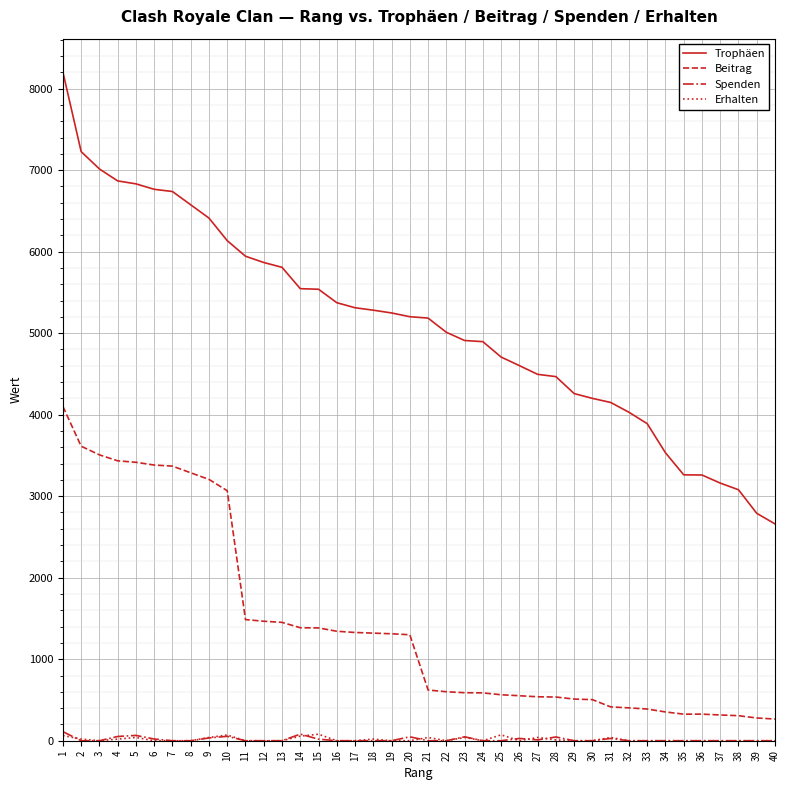

What is the maximum value for Trophäen?

8203